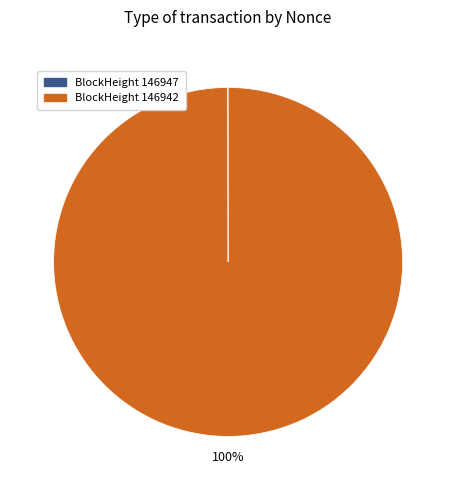

Is there a majority slice in this chart?

Yes